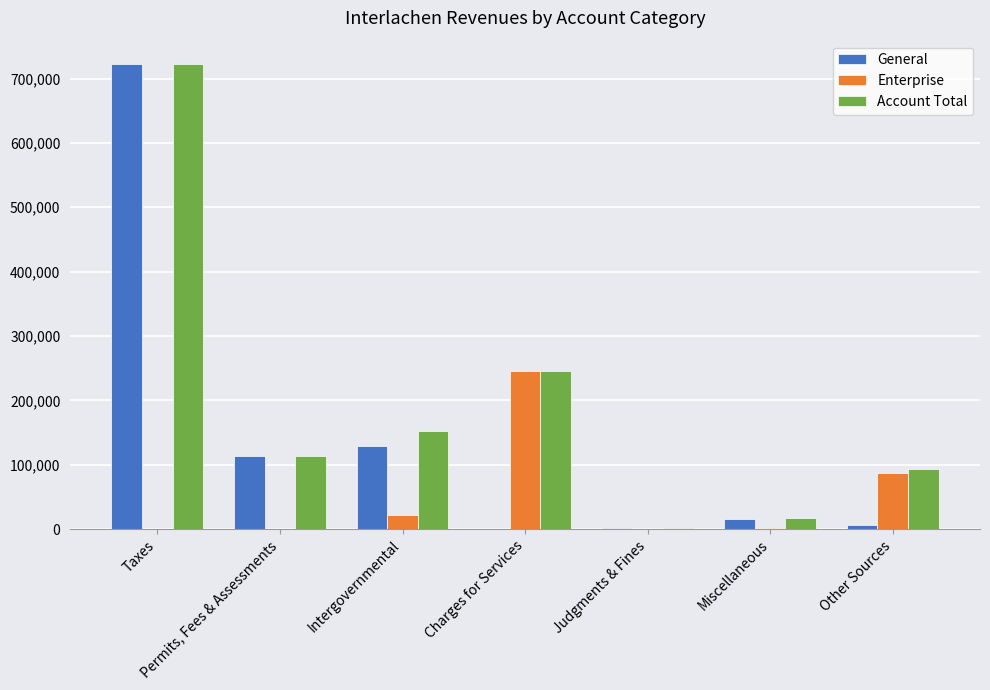

Which series has the largest total across all categories?

Account Total